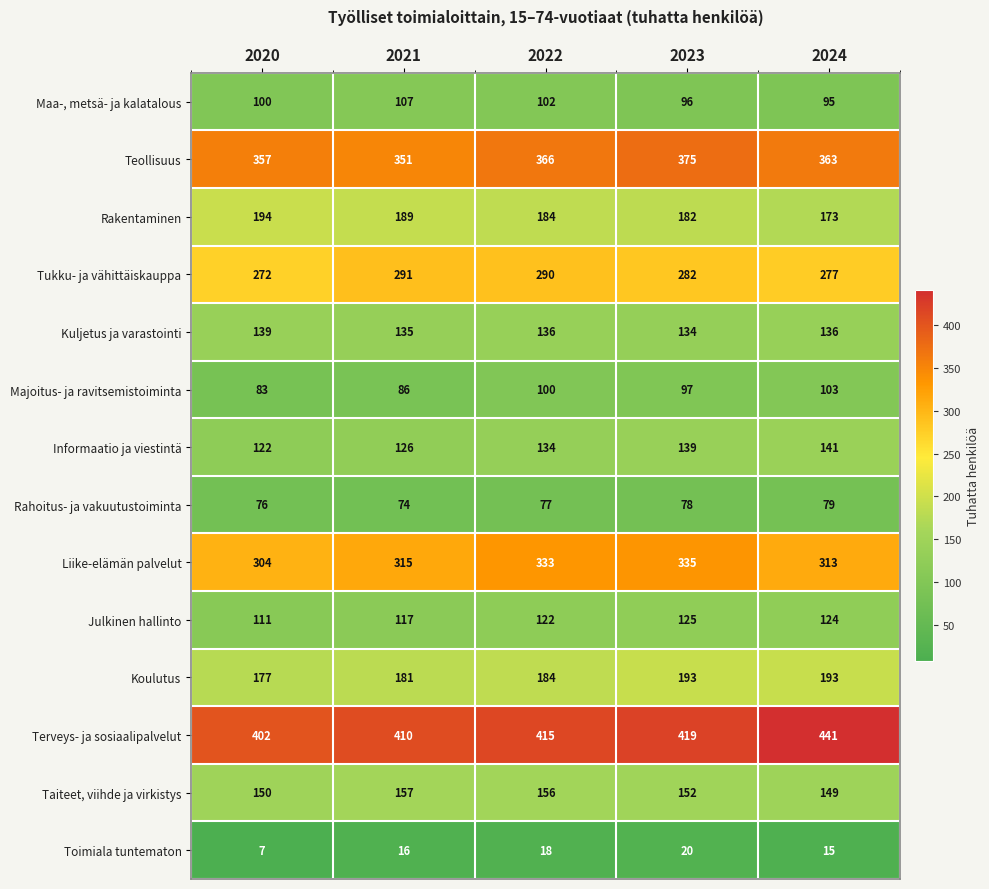

What is the highest value of the Taiteet, viihde ja virkistys series?

157